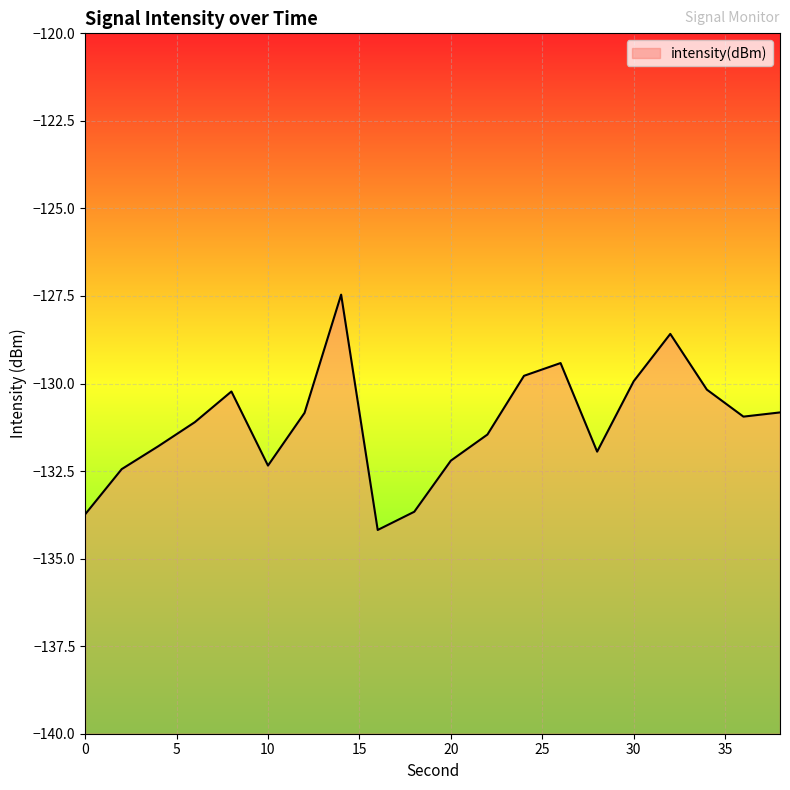

Reading left to right, transcribe all the data shown in this chart.

-133.7	-132.4	-131.8	-131.1	-130.2	-132.3	-130.8	-127.5	-134.2	-133.7	-132.2	-131.5	-129.8	-129.4	-131.9	-129.9	-128.6	-130.2	-130.9	-130.8